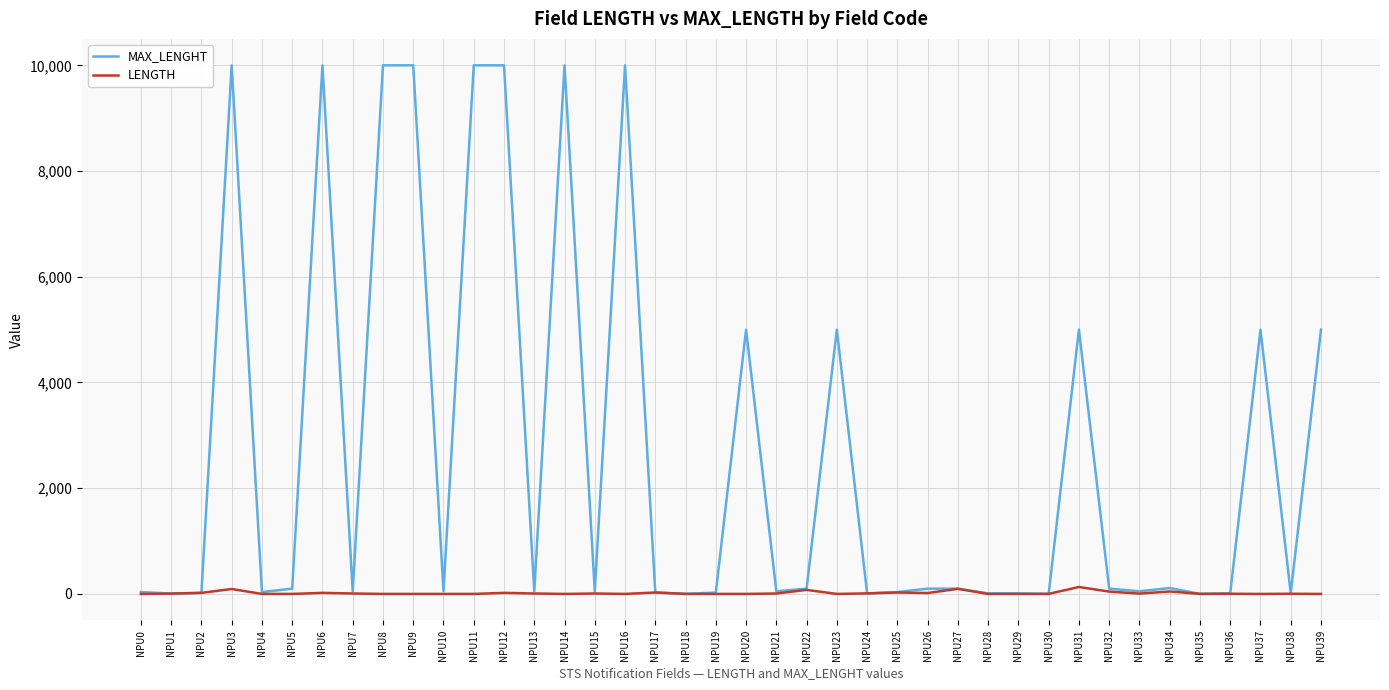

Is the value of LENGTH at NPU7 greater than the value of MAX_LENGHT at NPU39?

No